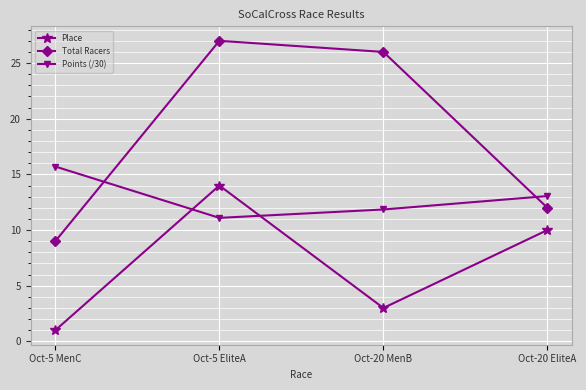

True or false: Total Racers and Place intersect in this chart.

False